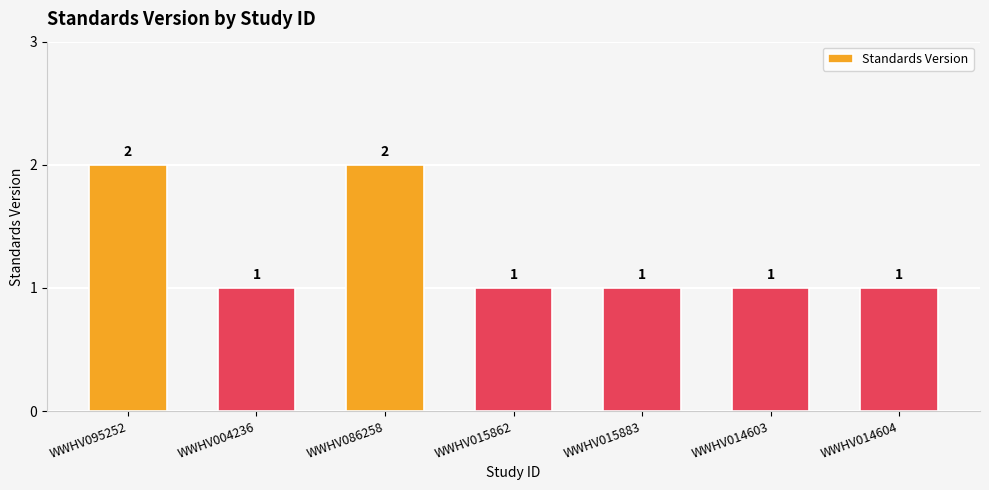

Reading left to right, extract all data points from this chart.

2	1	2	1	1	1	1